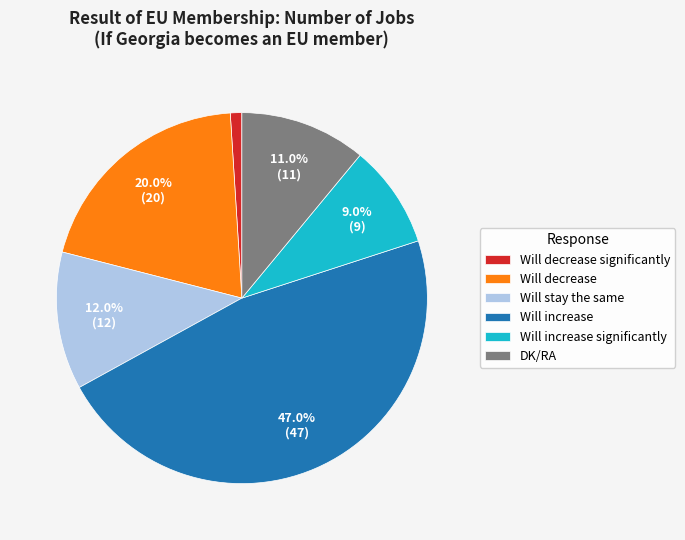

True or false: Will decrease accounts for 20% of the total.

True